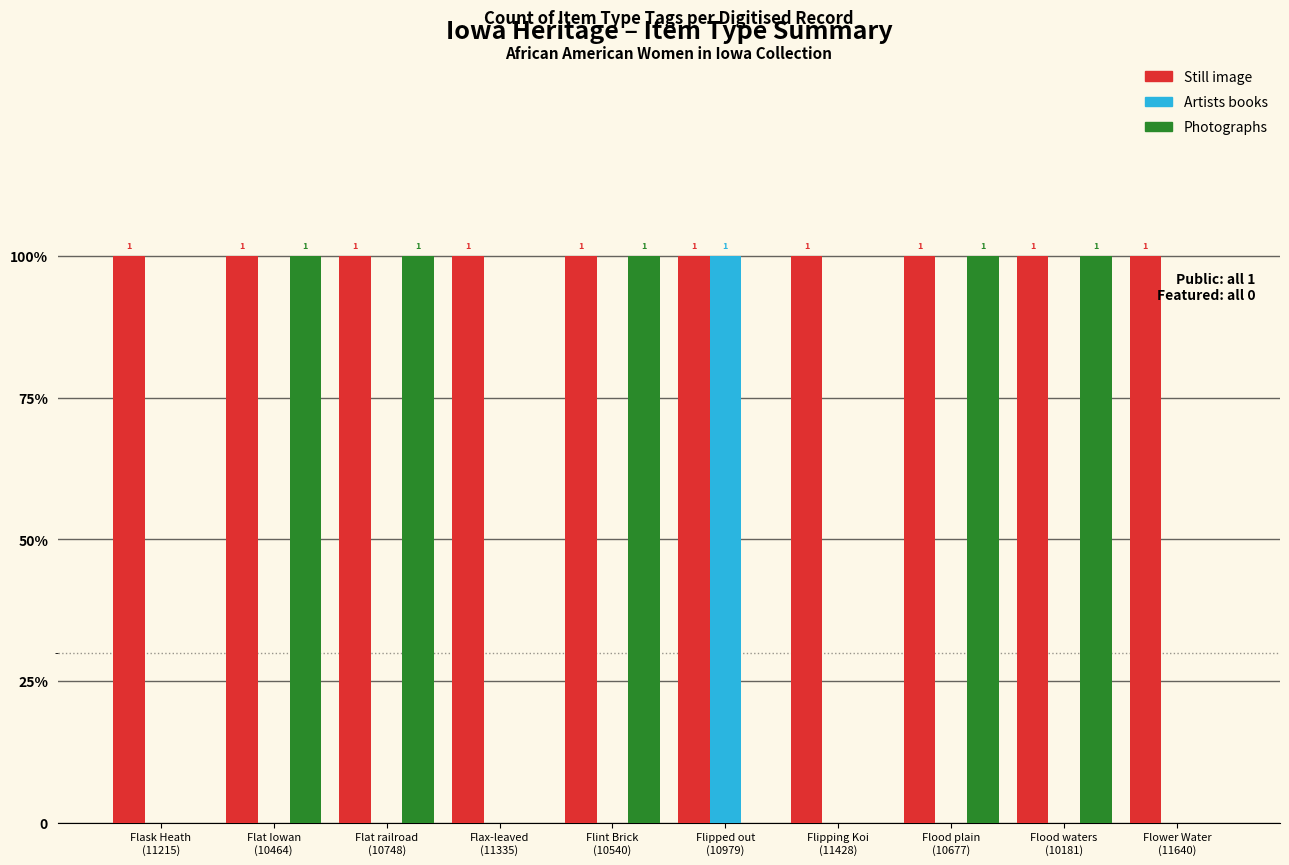

What are all the series names shown in the legend?

Still image, Artists books, Photographs